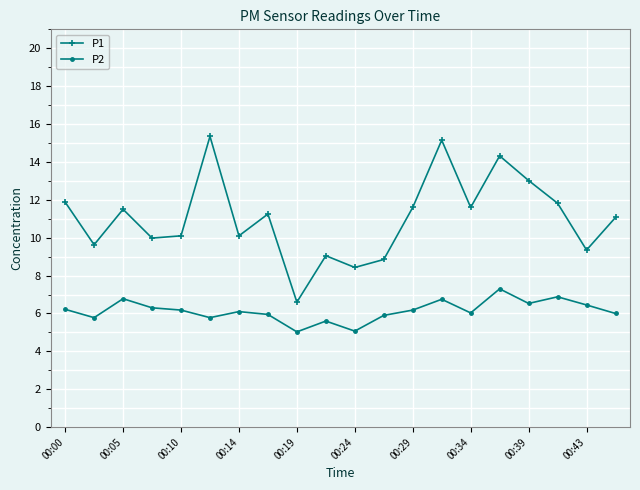

True or false: P1 and P2 intersect in this chart.

False